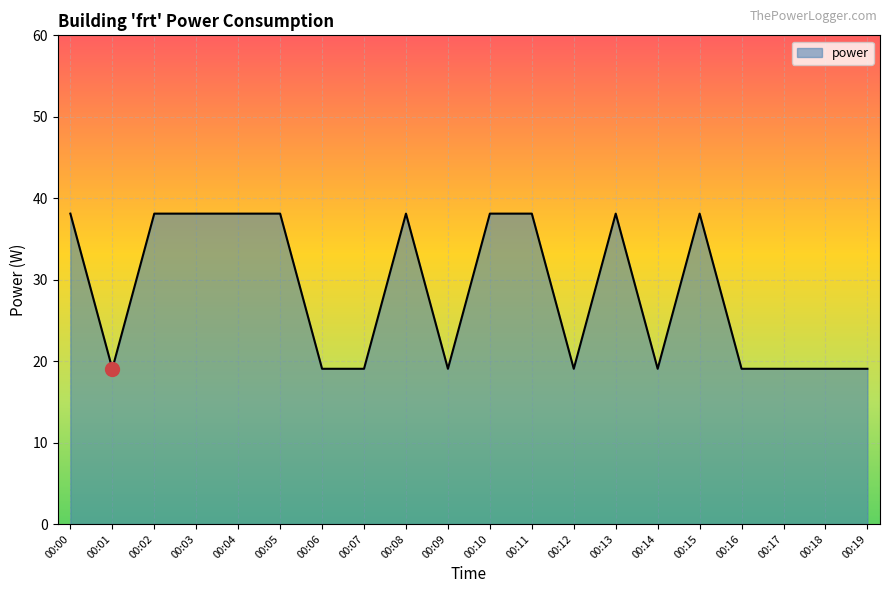

How many series are shown in this chart?

1